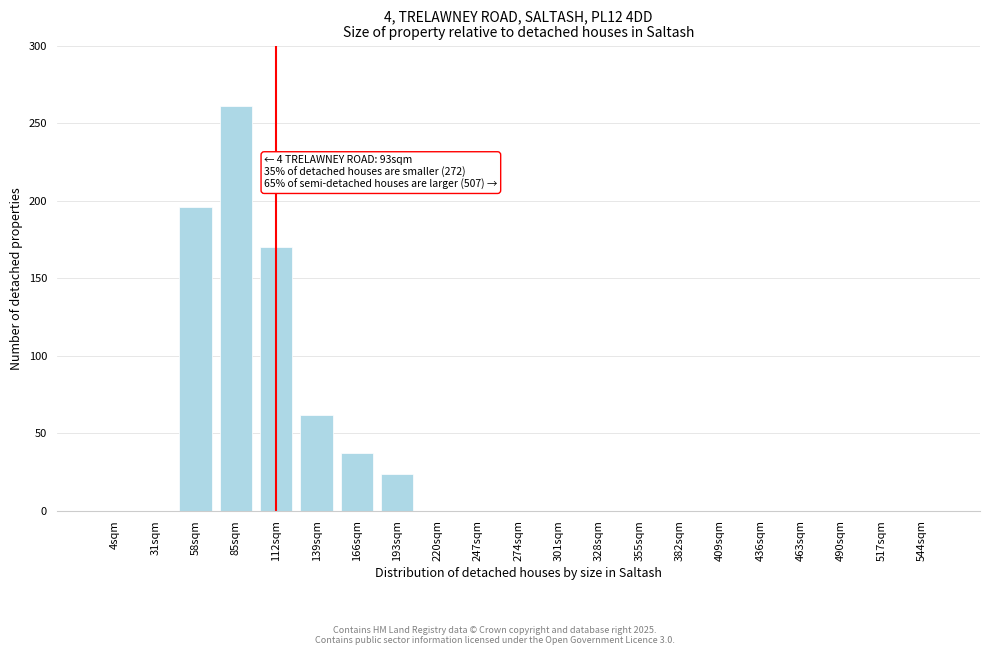

Reading left to right, transcribe all the data shown in this chart.

4sqm=0	31sqm=0	58sqm=196	85sqm=261	112sqm=170	139sqm=62	166sqm=37	193sqm=24	220sqm=0	247sqm=0	274sqm=0	301sqm=0	328sqm=0	355sqm=0	382sqm=0	409sqm=0	436sqm=0	463sqm=0	490sqm=0	517sqm=0	544sqm=0